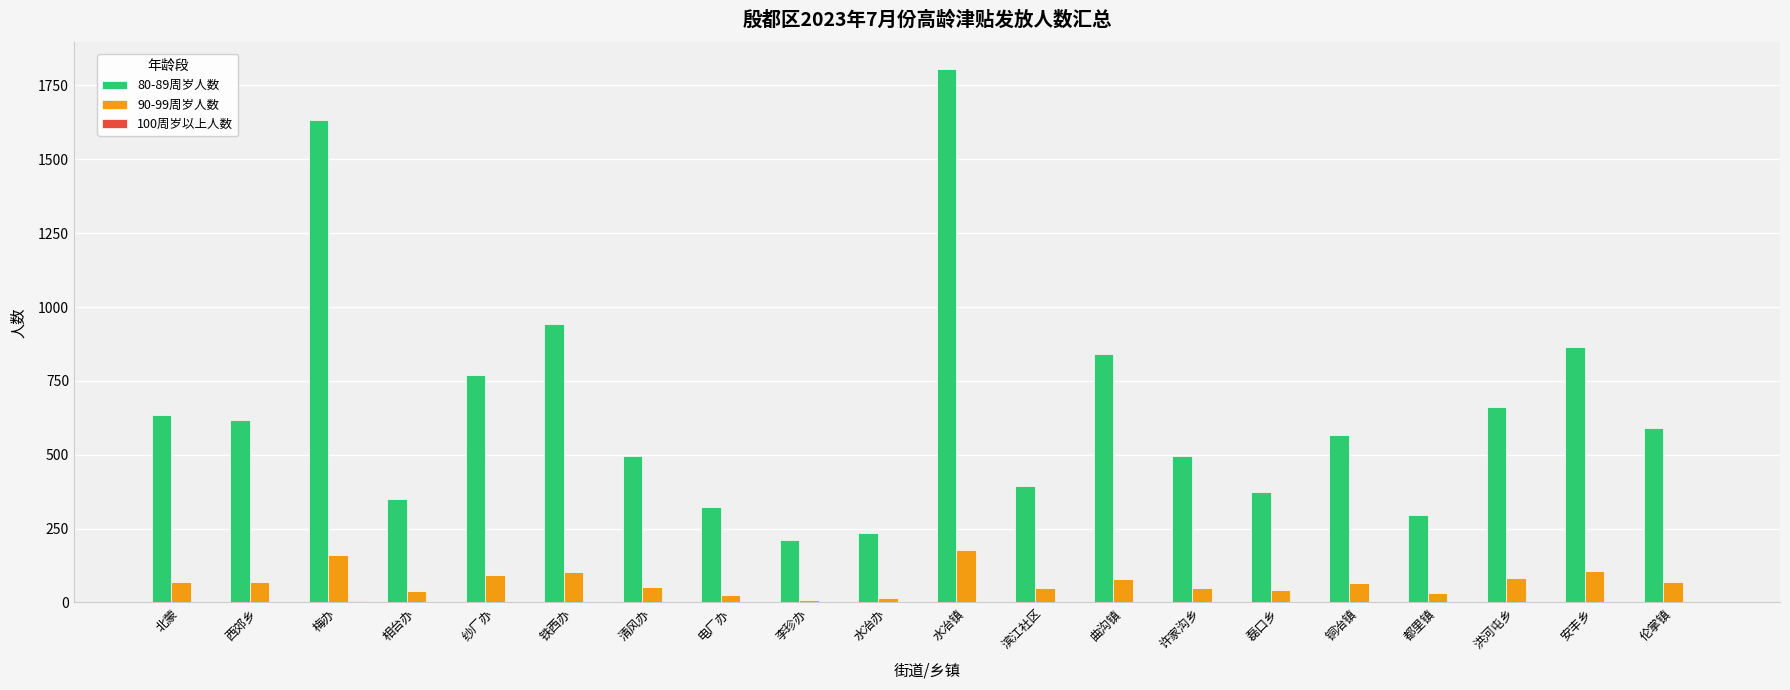

The 80-89周岁人数 series shows 880 at 清风办. True or false?

False